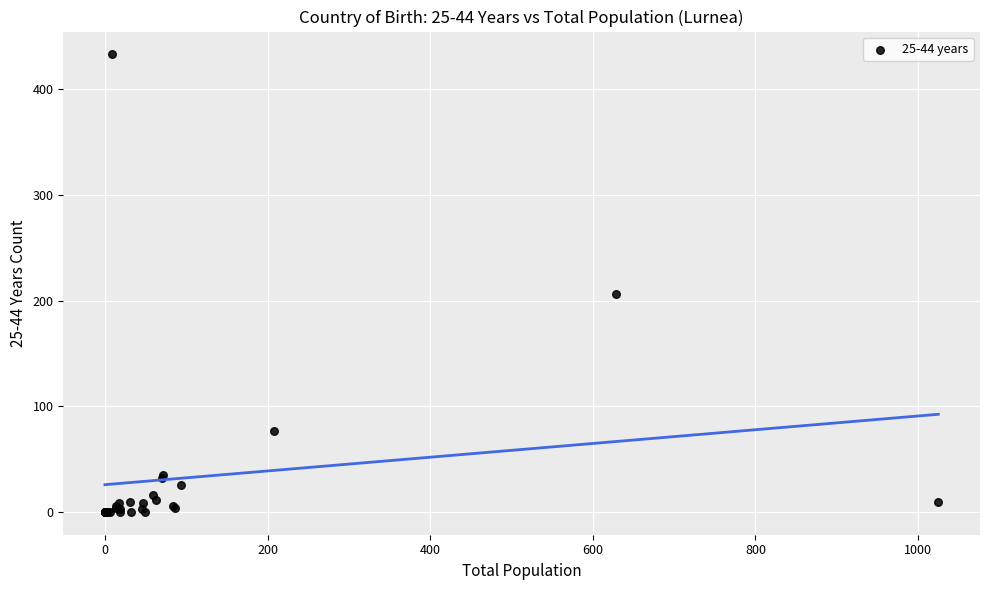

What Y value in the scatter plot is closest to 216?

206